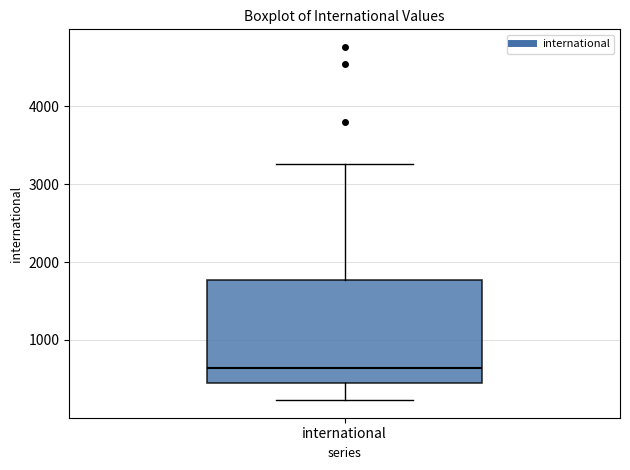

Read this box plot against the y-axis: the position of the median line, the range covered by the box, and the ends of both whiskers. The values are not printed on the chart, so give them approximately, as read against the axis.

median 600, box 400 to 1800, whiskers 200 to 3300